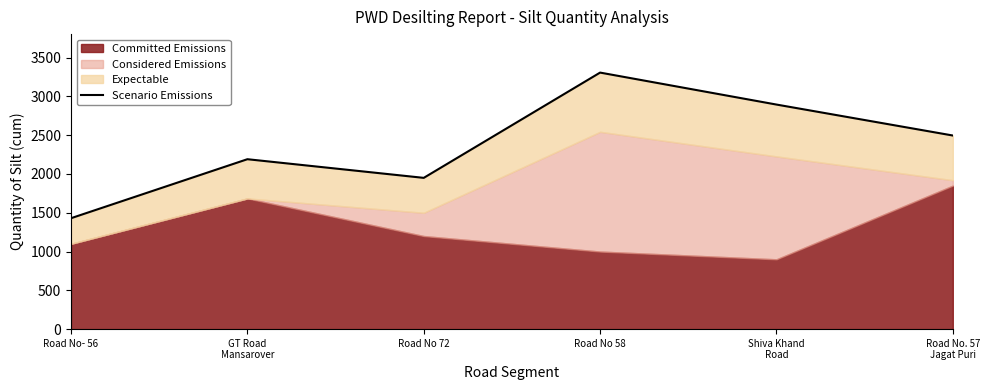

Between Road No 58 and Road No- 56, which is larger?

Road No 58